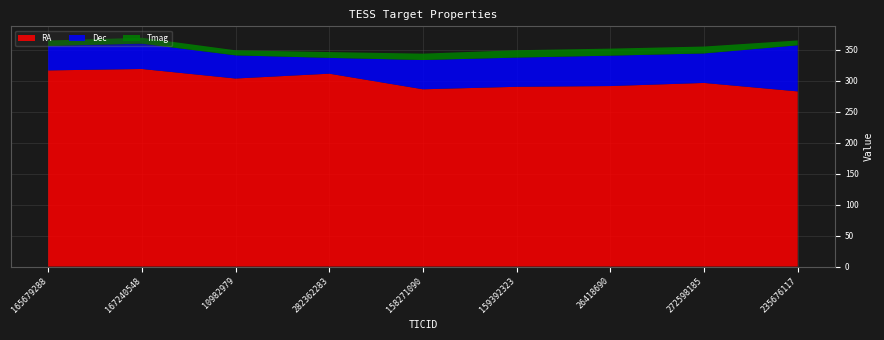

Reading left to right, list all the values displayed in this chart.

RA: 165679288=316.9	167240548=319.1	10982979=303.8	282362283=311.6	158271090=286.4	159392323=290.4	26418690=291.6	272598185=296.6	235676117=282.9
Dec: 165679288=39.6	167240548=41.0	10982979=37.4	282362283=25.5	158271090=47.3	159392323=47.2	26418690=49.1	272598185=47.6	235676117=74.5
Tmag: 165679288=8.7	167240548=9.4	10982979=8.2	282362283=9.4	158271090=10.3	159392323=11.9	26418690=11.4	272598185=11.2	235676117=7.9